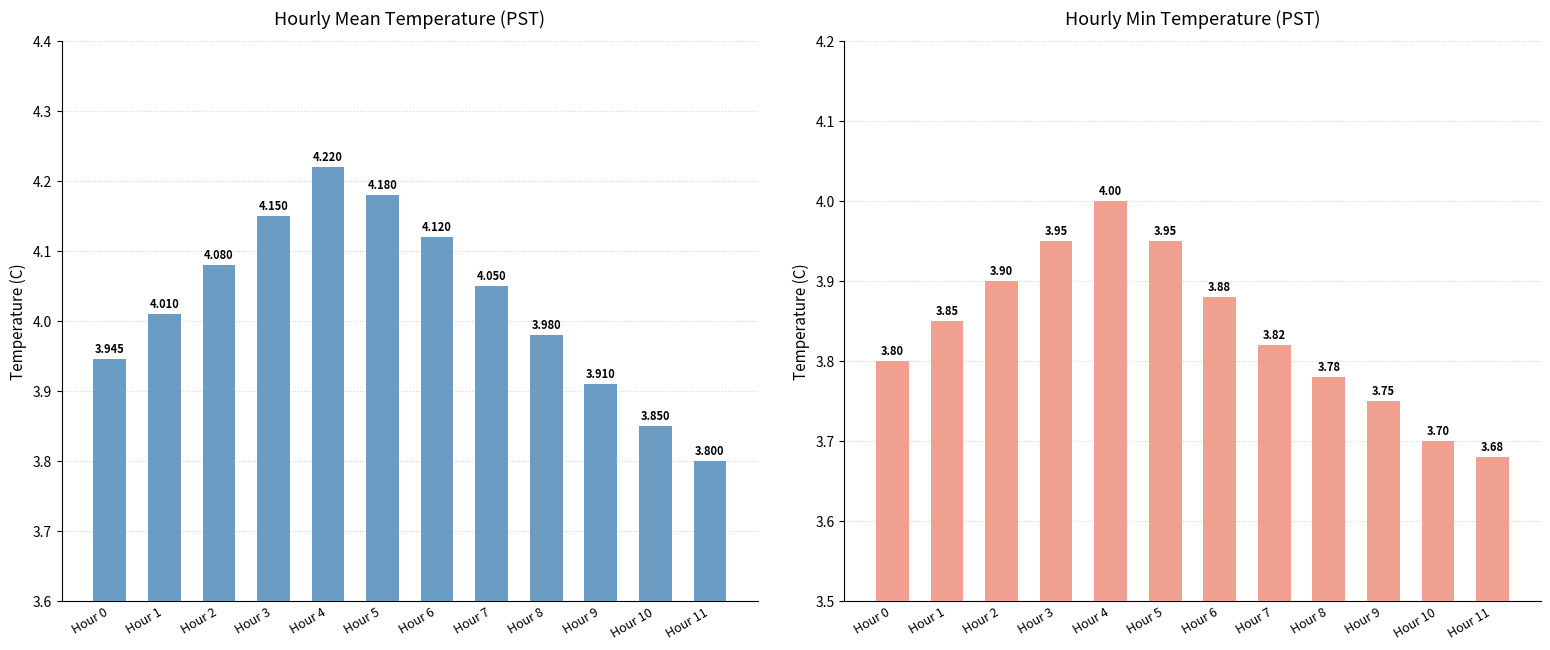

The Mean Temperature (C) series shows 4.0 at Hour 1. True or false?

True